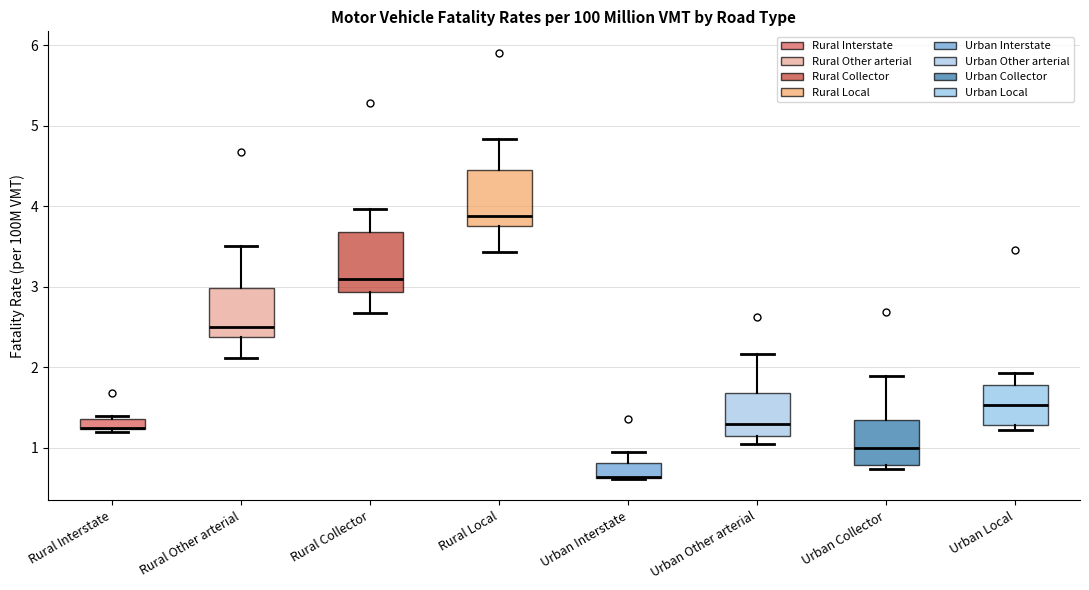

Where is the upper edge of the box for Urban Interstate on the y-axis? The values are not printed on the chart, so give them approximately, as read against the axis.

0.8